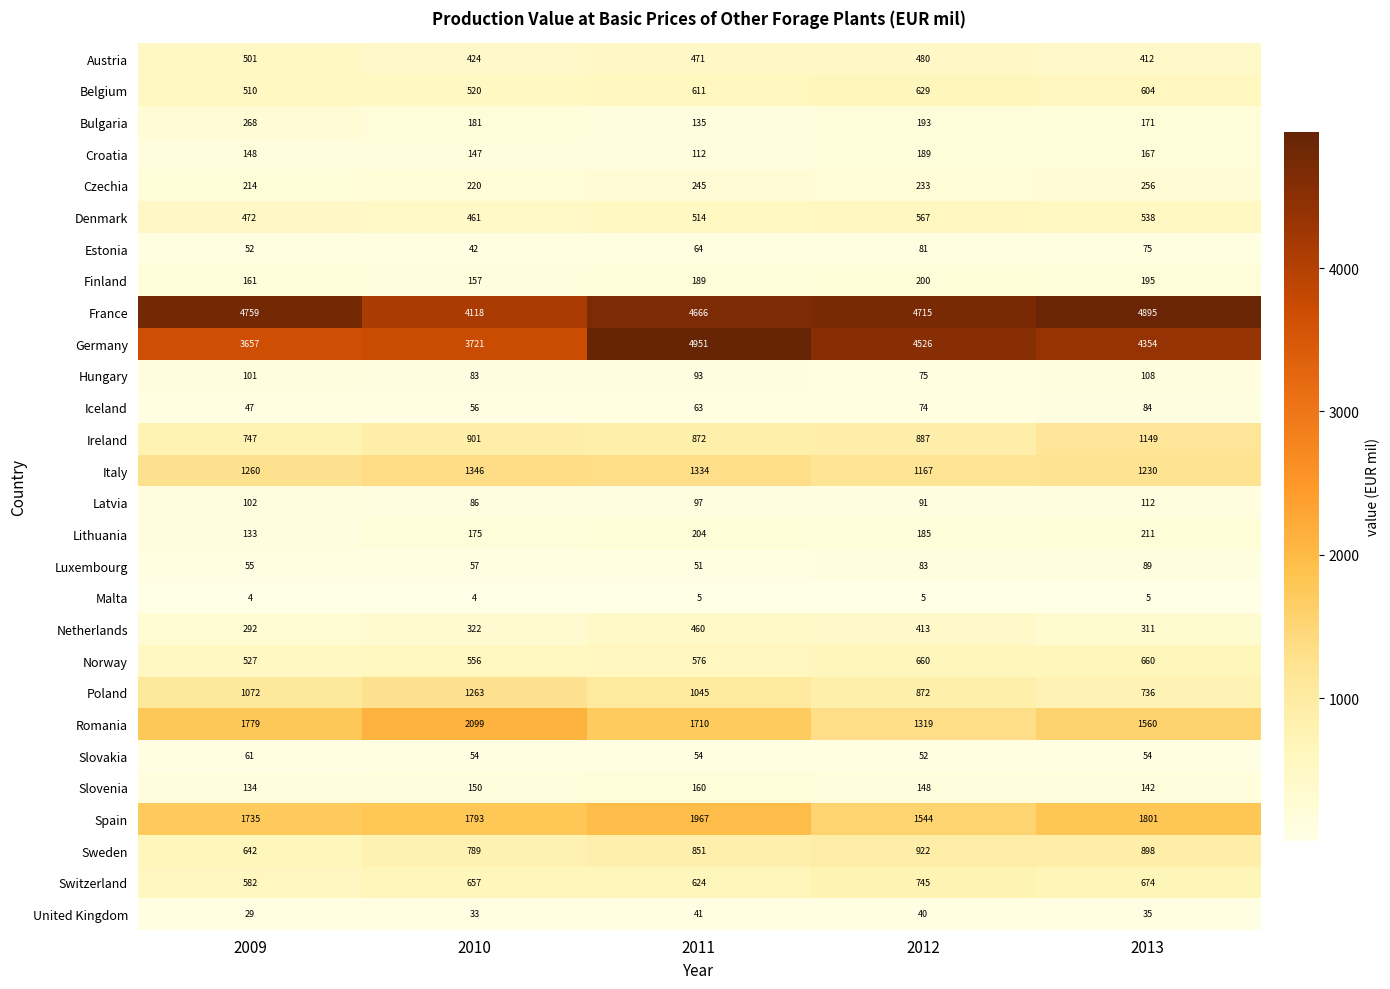

Rank the series at 2013 from lowest to highest value.

Malta, United Kingdom, Slovakia, Estonia, Iceland, Luxembourg, Hungary, Latvia, Slovenia, Croatia, Bulgaria, Finland, Lithuania, Czechia, Netherlands, Austria, Denmark, Belgium, Norway, Switzerland, Poland, Sweden, Ireland, Italy, Romania, Spain, Germany, France